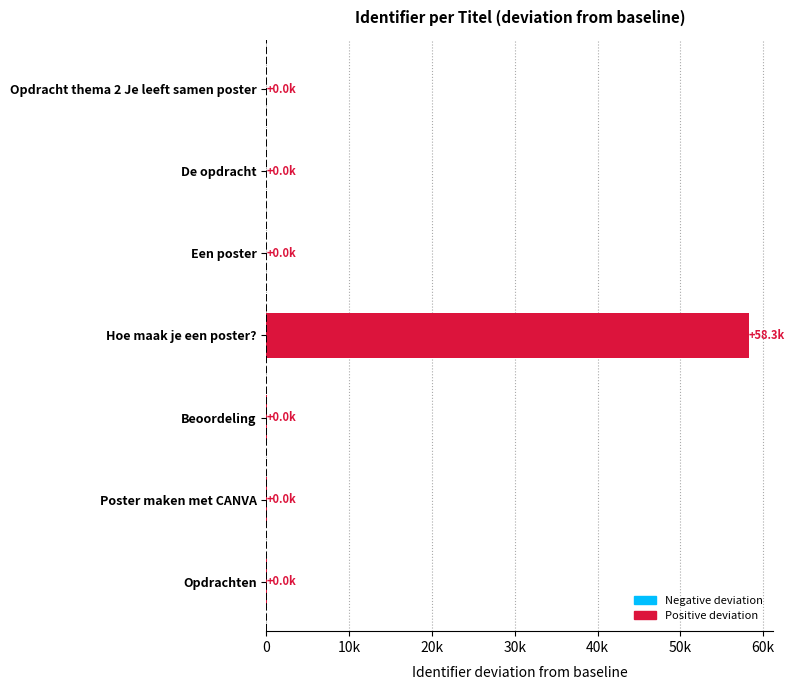

What is the difference between the second highest and second lowest values?

21